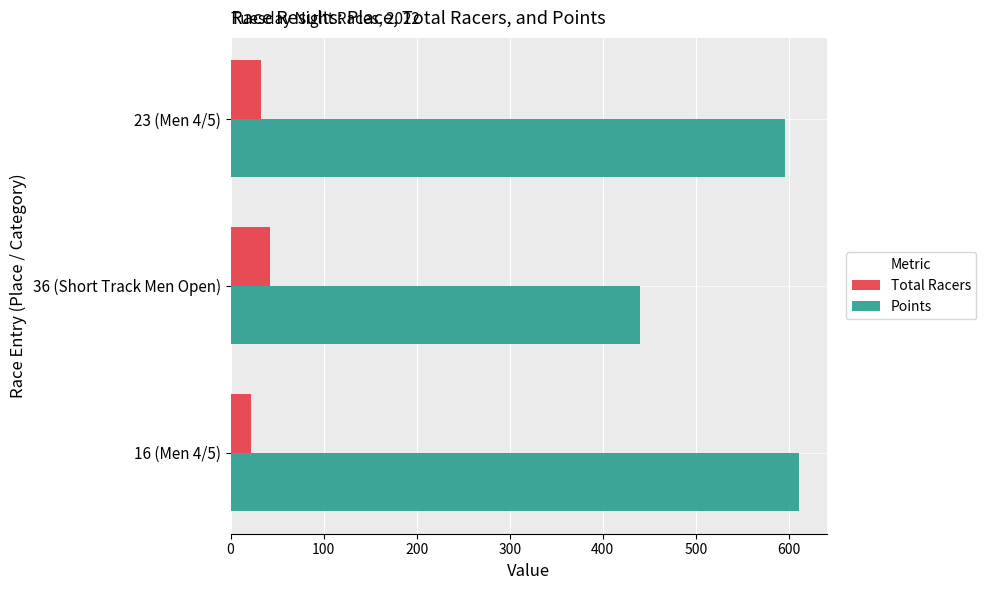

Which series has the largest total across all categories?

Points